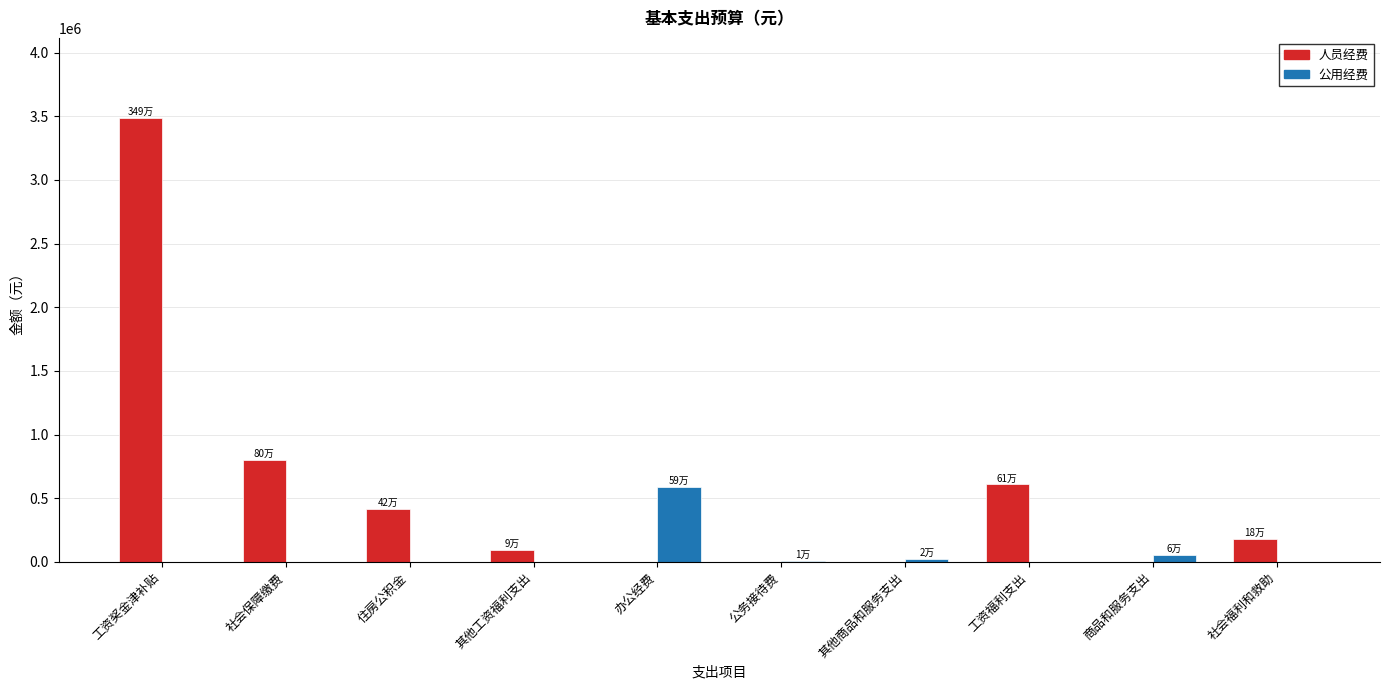

True or false: 人员经费 has a value of 181866.4 at 社会福利和救助.

True